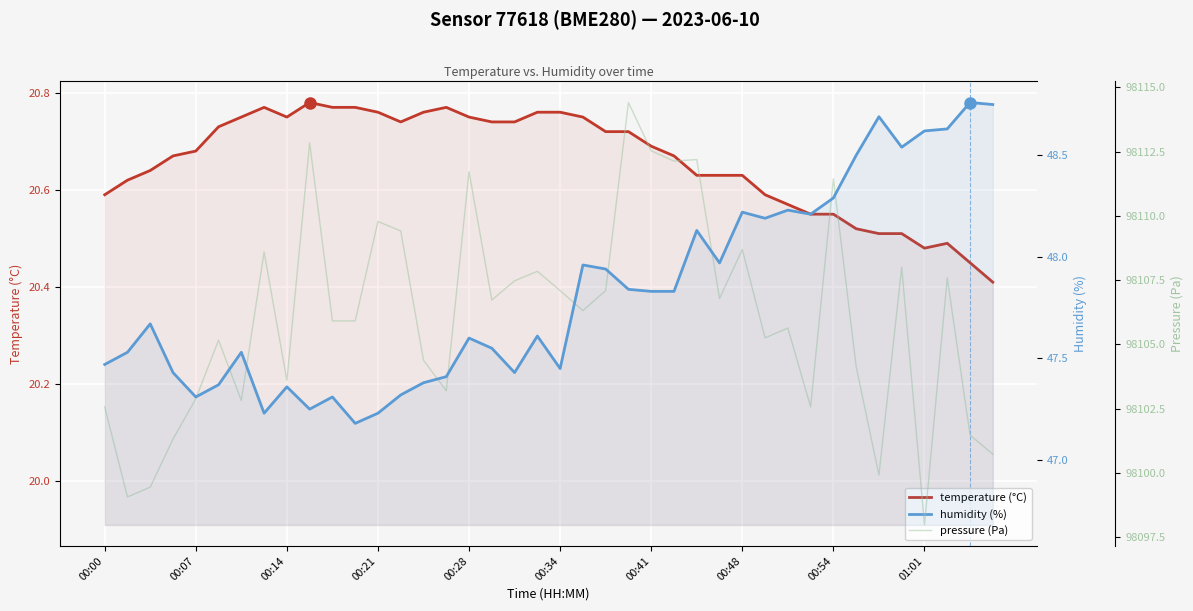

How many lines are shown in the chart?

3